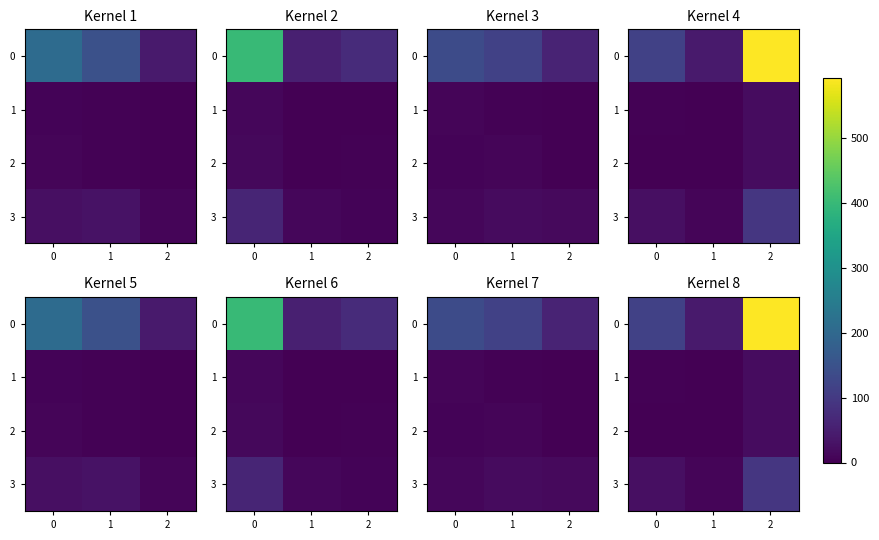

How many values in the 3 series exceed 23?

2